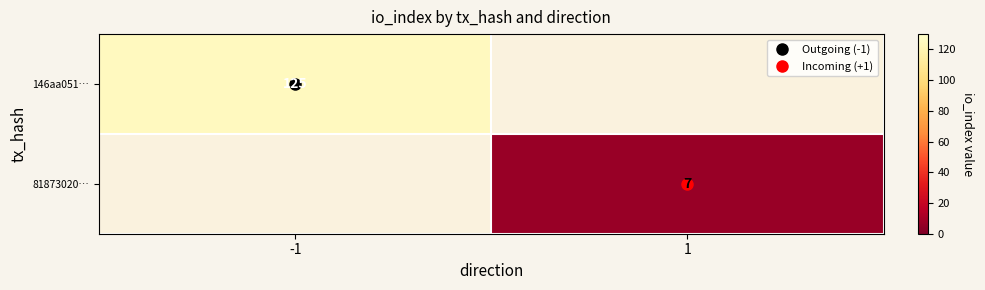

The 81873020… series shows 7.0 at 1. True or false?

True